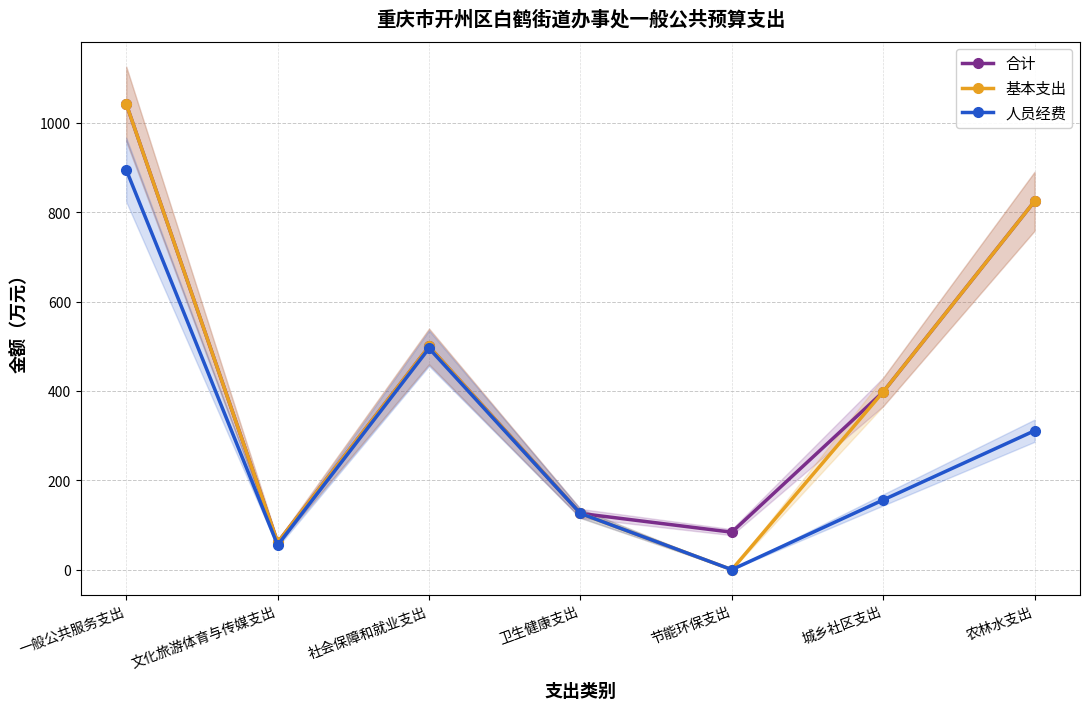

What is the sum of all 合计 values?

3037.0